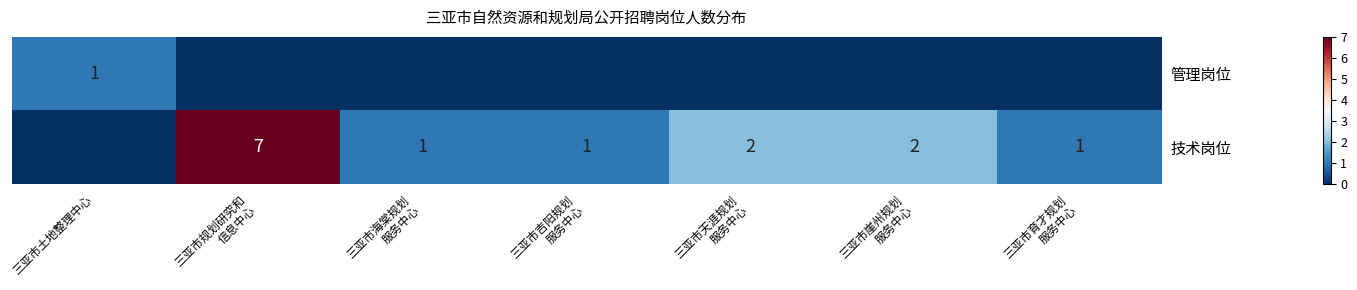

Count the 技术岗位 values in the range 1 to 2.

5